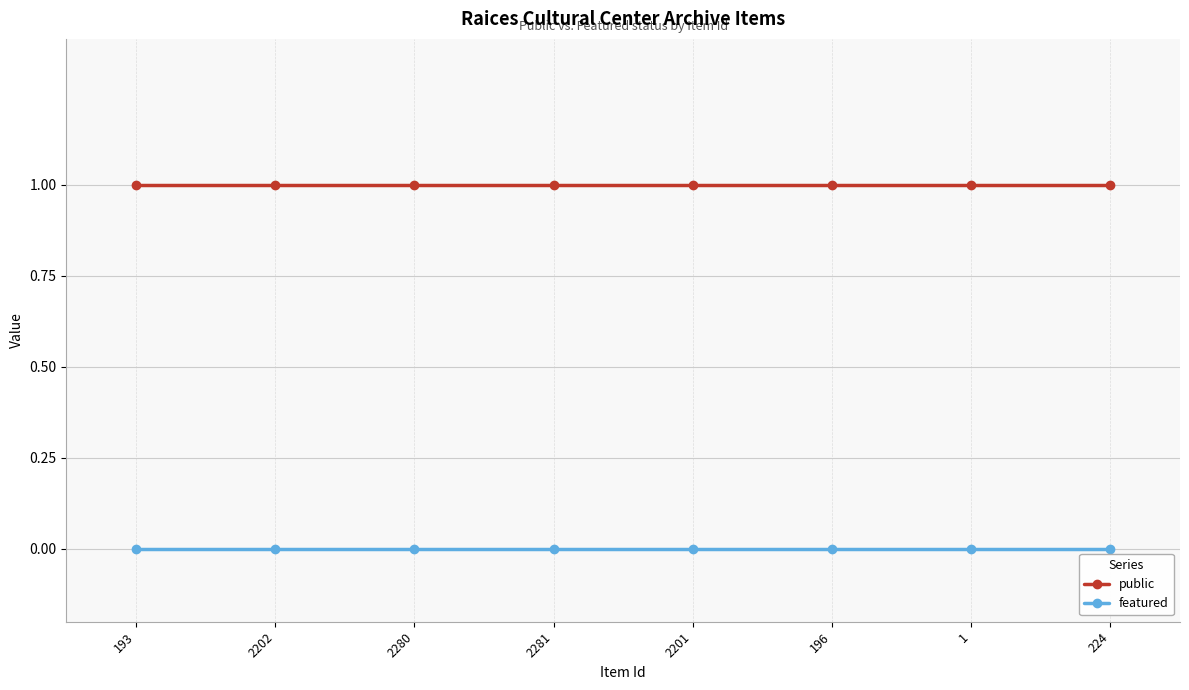

Does the chart have visible grid lines?

Yes